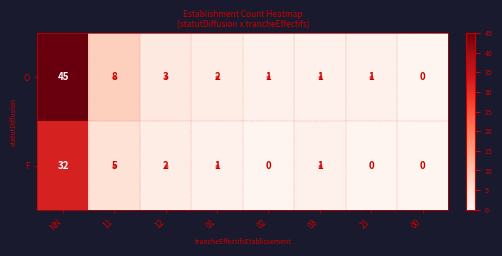

Which series has the largest total across all categories?

O